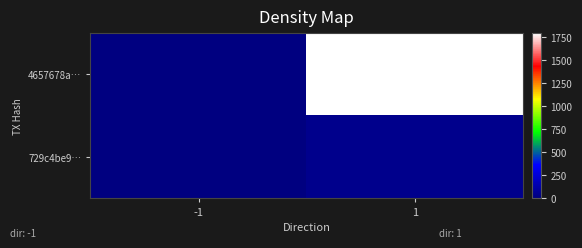

At how many categories does at least one series exceed 598?

1